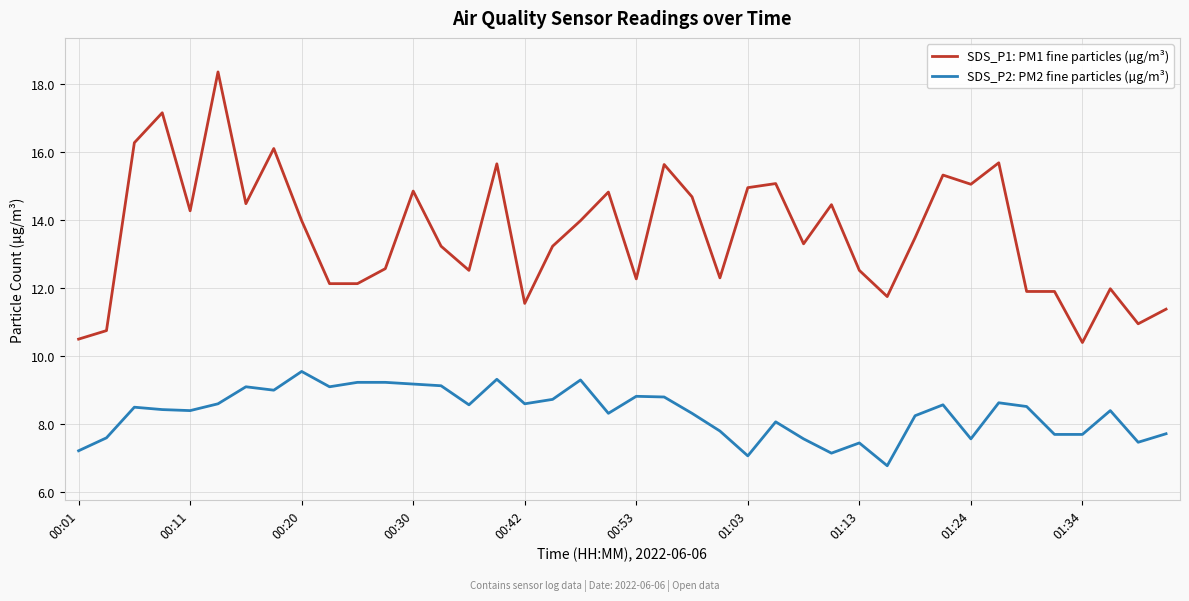

Which series has the largest range (max minus min)?

SDS_P1: PM1 fine particles (µg/m³)